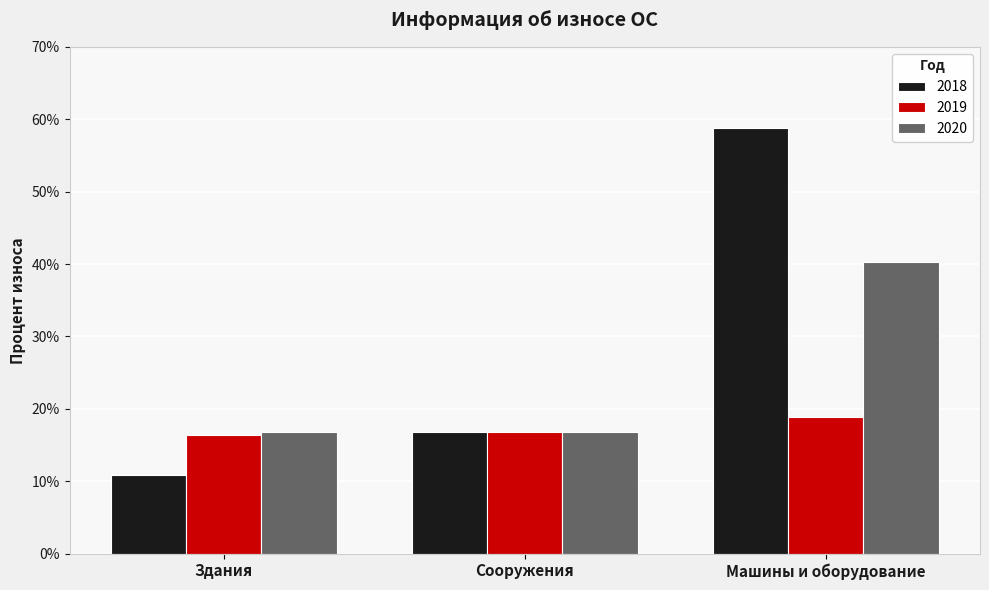

At which label is 2018 closest to 0?

Здания